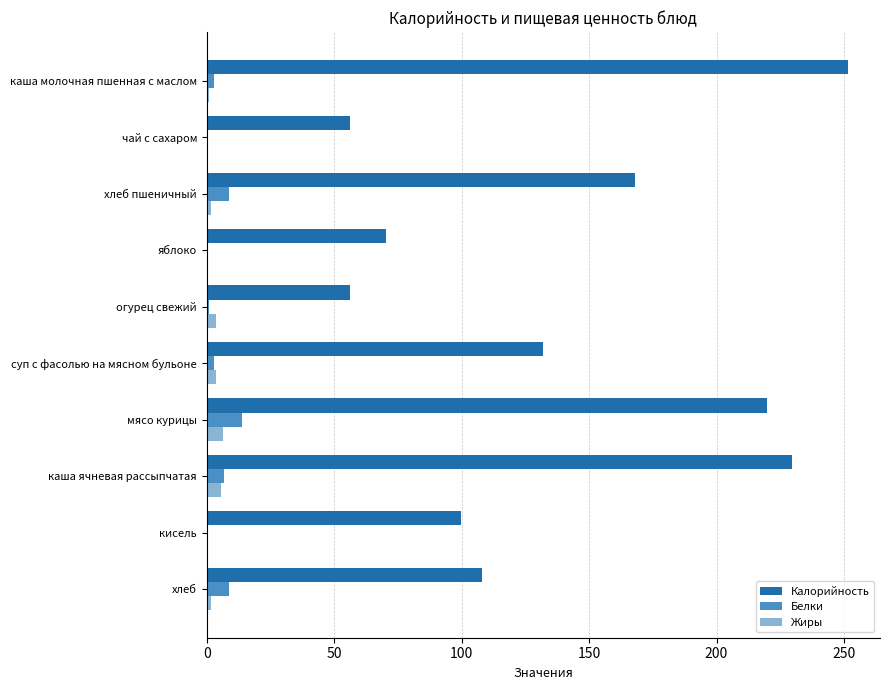

Between мясо курицы and хлеб, which series saw the biggest shift?

Калорийность